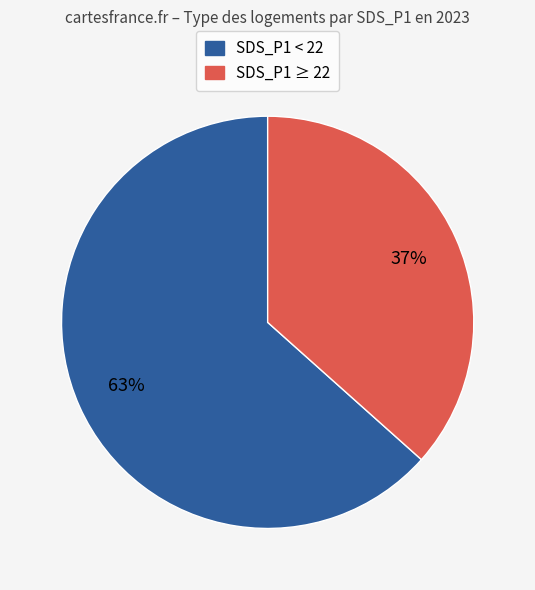

Does any single category account for the majority?

Yes